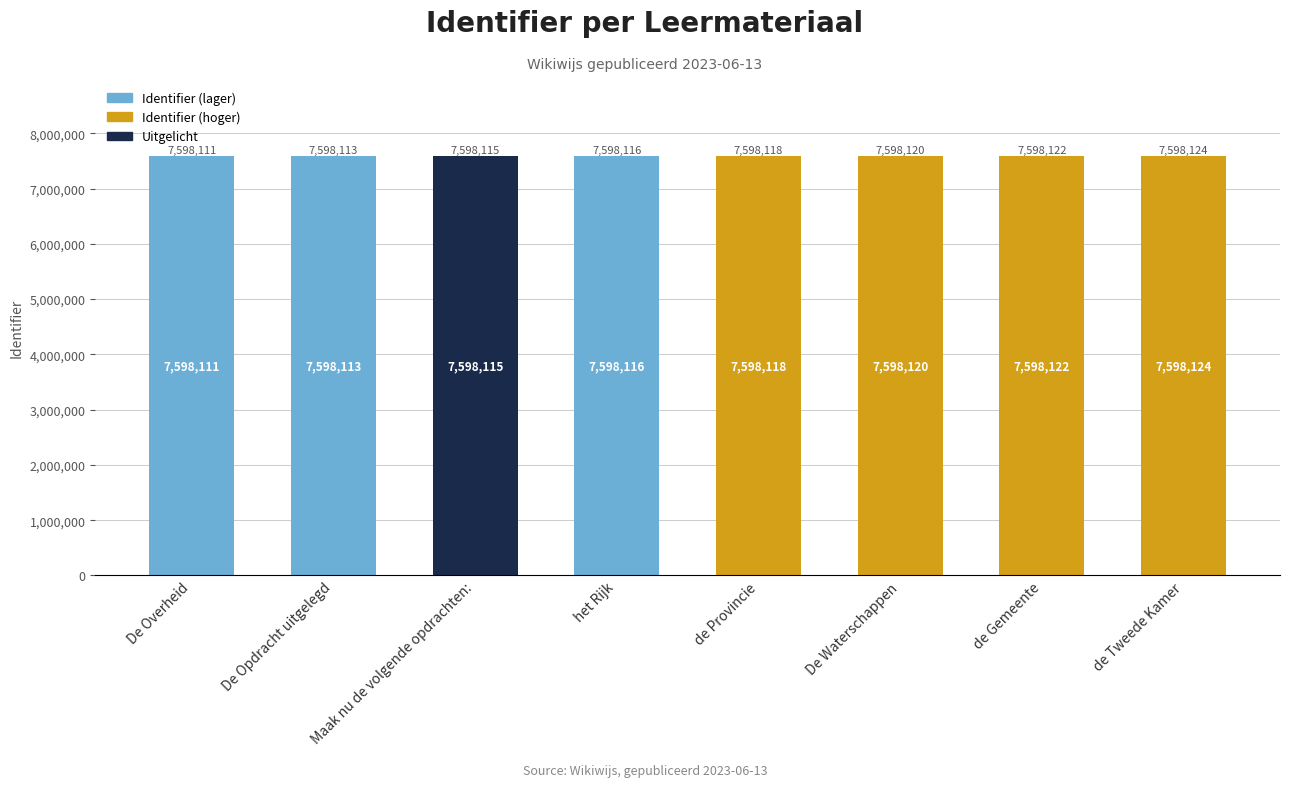

How many series are shown in this chart?

1